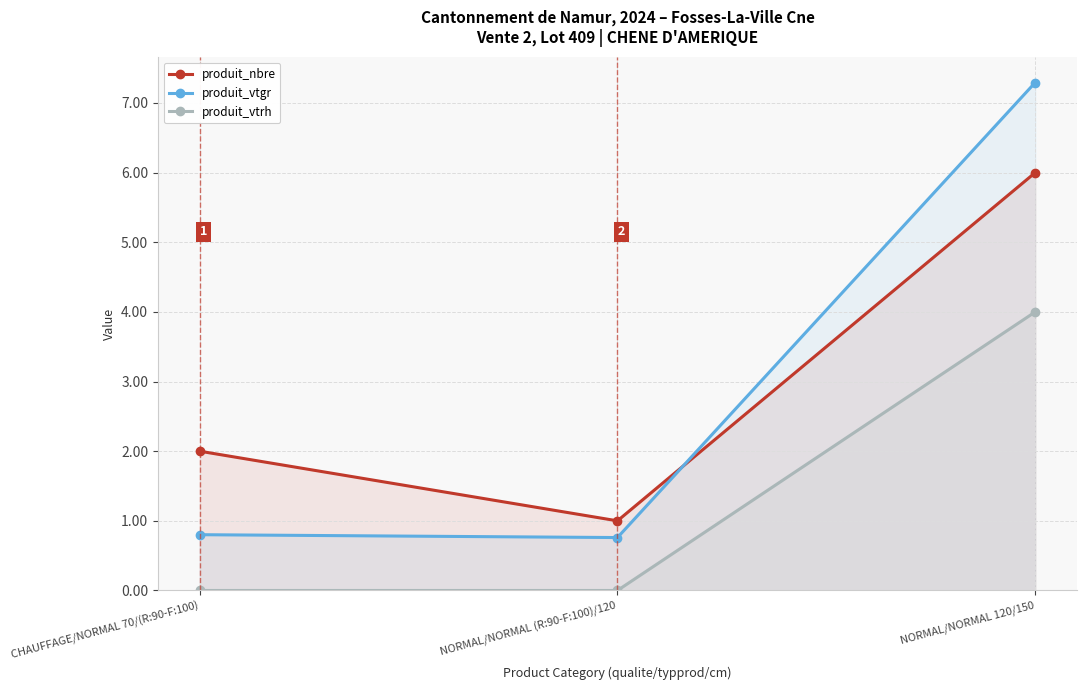

Reading right to left, list all the values displayed in this chart.

produit_nbre: NORMAL/NORMAL 120/150=6.0	NORMAL/NORMAL (R:90-F:100)/120=1.0	CHAUFFAGE/NORMAL 70/(R:90-F:100)=2.0
produit_vtgr: NORMAL/NORMAL 120/150=7.3	NORMAL/NORMAL (R:90-F:100)/120=0.8	CHAUFFAGE/NORMAL 70/(R:90-F:100)=0.8
produit_vtrh: NORMAL/NORMAL 120/150=4.0	NORMAL/NORMAL (R:90-F:100)/120=0.0	CHAUFFAGE/NORMAL 70/(R:90-F:100)=0.0